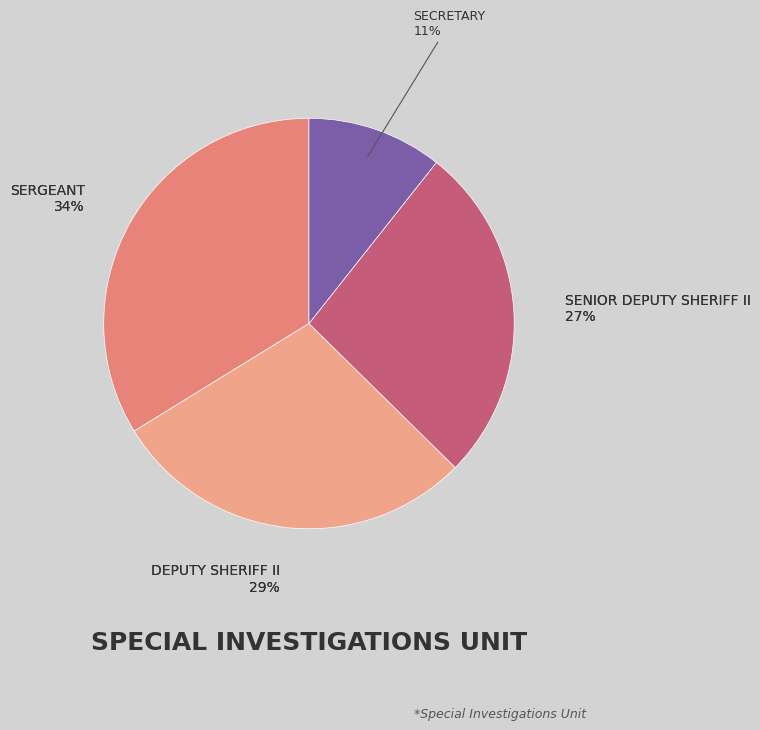

Does Senior Deputy Sheriff II represent more than half of the total?

No